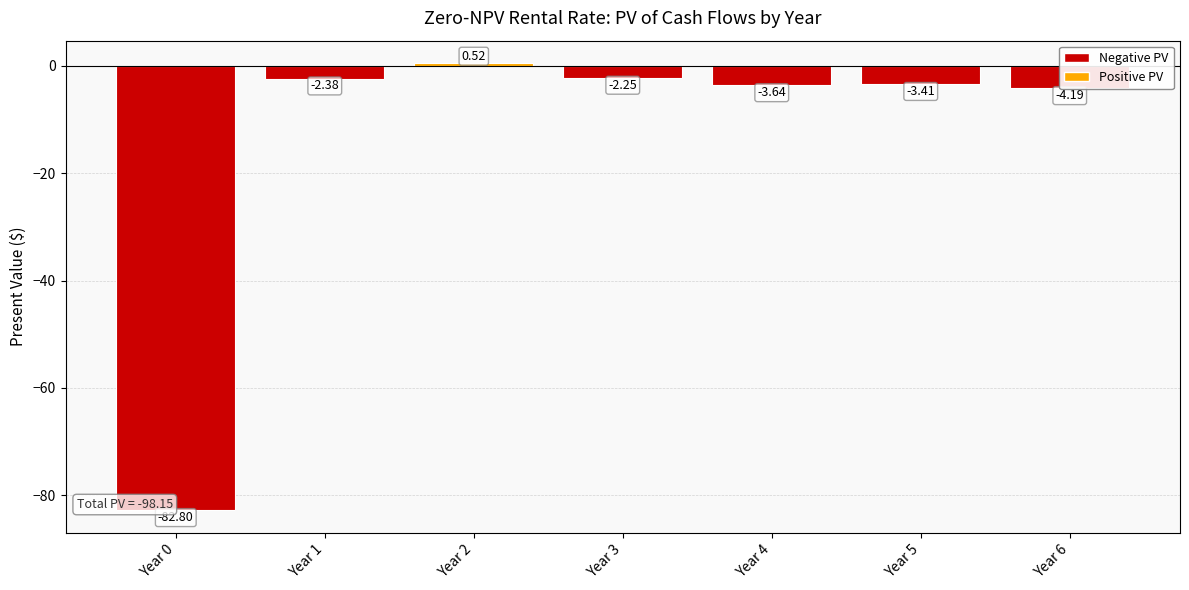

What is the difference between the values at Year 5 and Year 0?

79.4